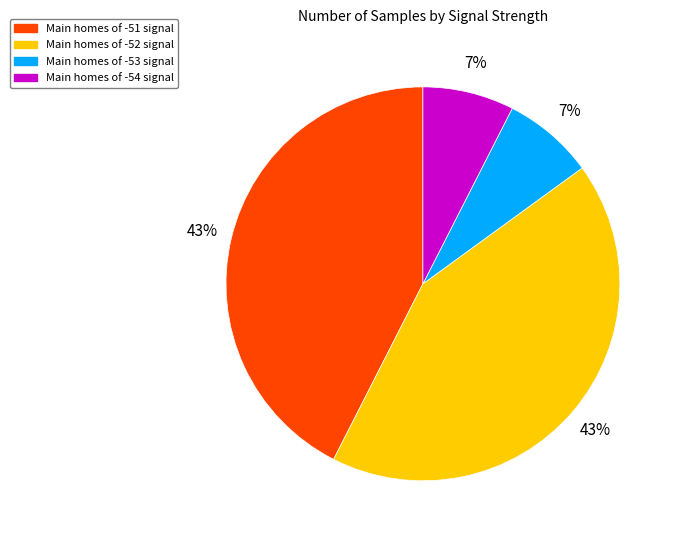

To the nearest percent, what is the average slice percentage?

25%